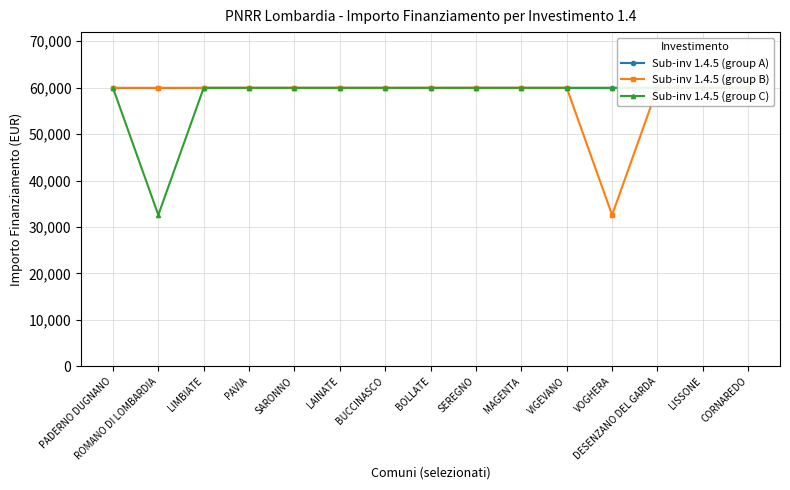

Which series has the largest total across all categories?

Sub-inv 1.4.5 (group A)